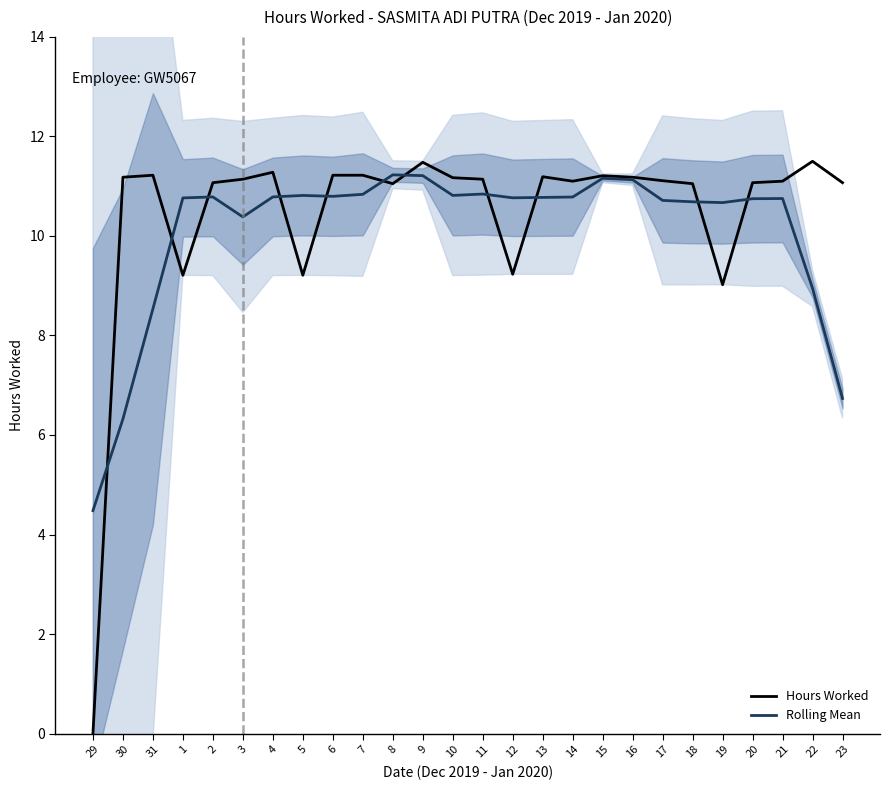

What value does the Rolling Mean series have at 18?

10.7